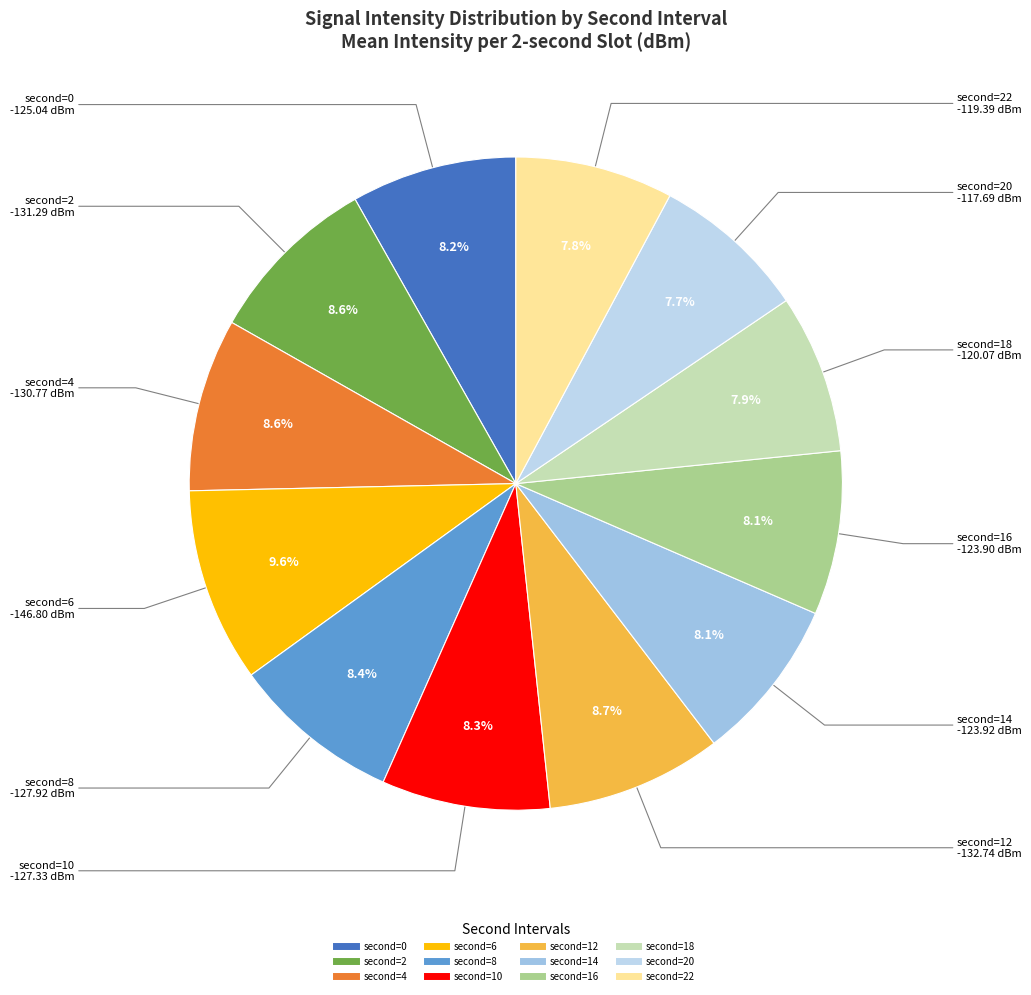

How many segments does this pie chart have?

12